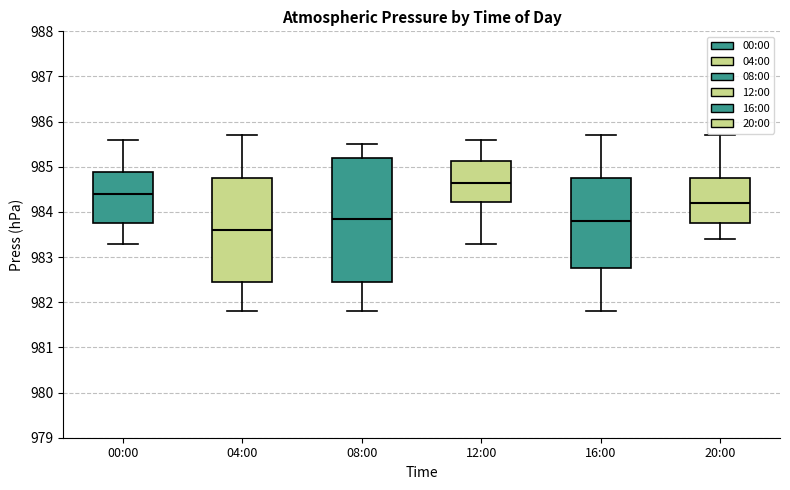

Where does the upper whisker of the box for 00:00 end on the y-axis? The values are not printed on the chart, so give them approximately, as read against the axis.

985.6